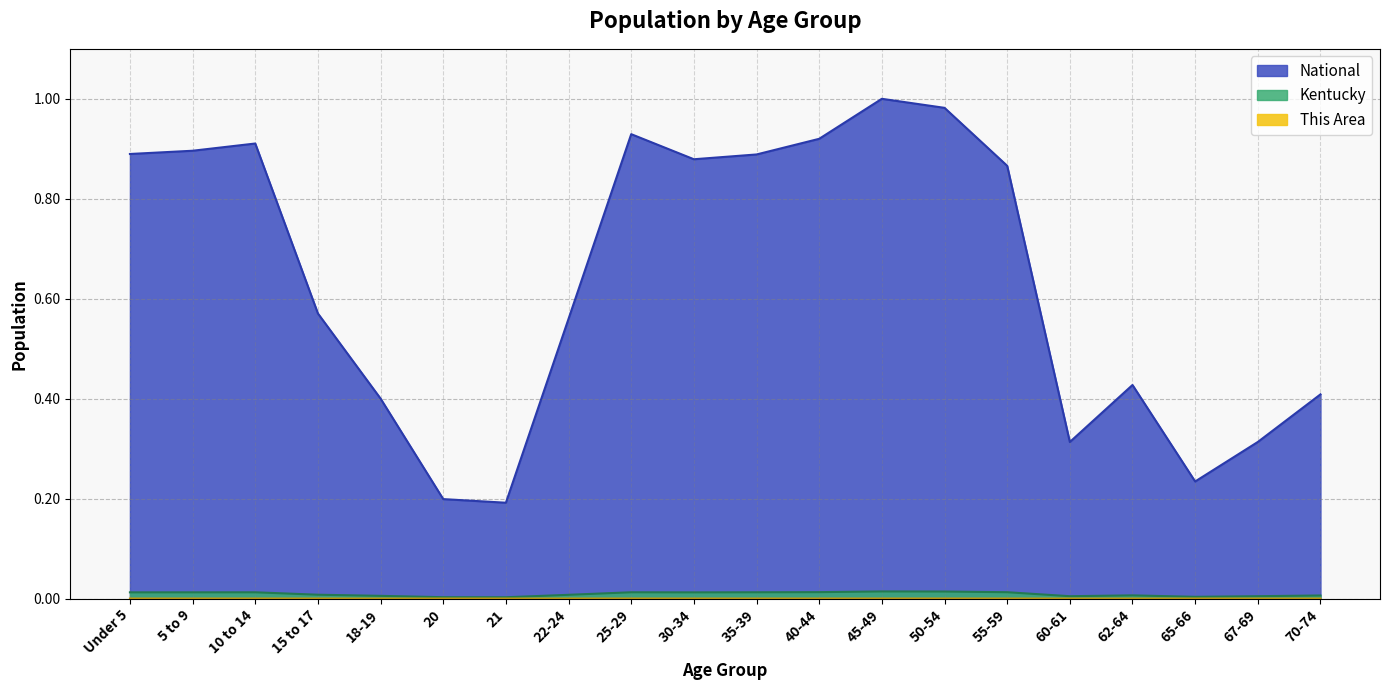

Reading left to right, extract all data points from this chart.

This Area: Under 5=0.0	5 to 9=0.0	10 to 14=0.0	15 to 17=0.0	18-19=0.0	20=0.0	21=0.0	22-24=0.0	25-29=0.0	30-34=0.0	35-39=0.0	40-44=0.0	45-49=0.0	50-54=0.0	55-59=0.0	60-61=0.0	62-64=0.0	65-66=0.0	67-69=0.0	70-74=0.0
Kentucky: Under 5=0.0	5 to 9=0.0	10 to 14=0.0	15 to 17=0.0	18-19=0.0	20=0.0	21=0.0	22-24=0.0	25-29=0.0	30-34=0.0	35-39=0.0	40-44=0.0	45-49=0.0	50-54=0.0	55-59=0.0	60-61=0.0	62-64=0.0	65-66=0.0	67-69=0.0	70-74=0.0
National: Under 5=0.9	5 to 9=0.9	10 to 14=0.9	15 to 17=0.6	18-19=0.4	20=0.2	21=0.2	22-24=0.6	25-29=0.9	30-34=0.9	35-39=0.9	40-44=0.9	45-49=1.0	50-54=1.0	55-59=0.9	60-61=0.3	62-64=0.4	65-66=0.2	67-69=0.3	70-74=0.4